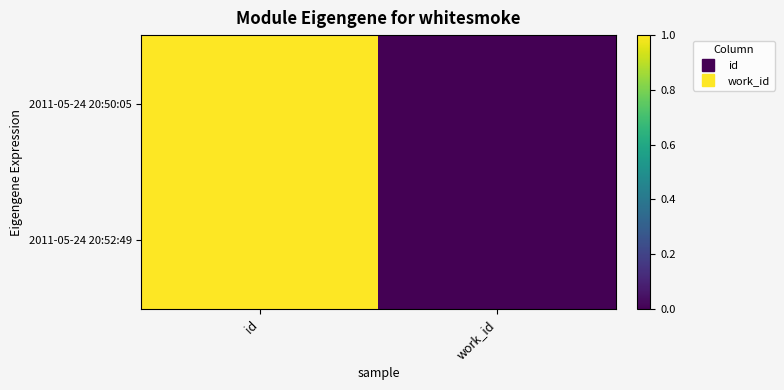

Reading left to right, what are all the values shown in this chart?

2011-05-24 20:50:05: id=1.0	work_id=0.0
2011-05-24 20:52:49: id=1.0	work_id=0.0